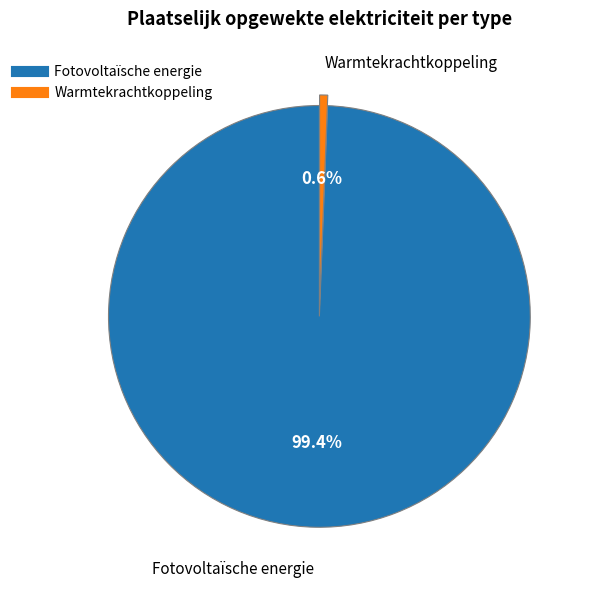

Is it true that Fotovoltaïsche energie is 99% of the pie?

True